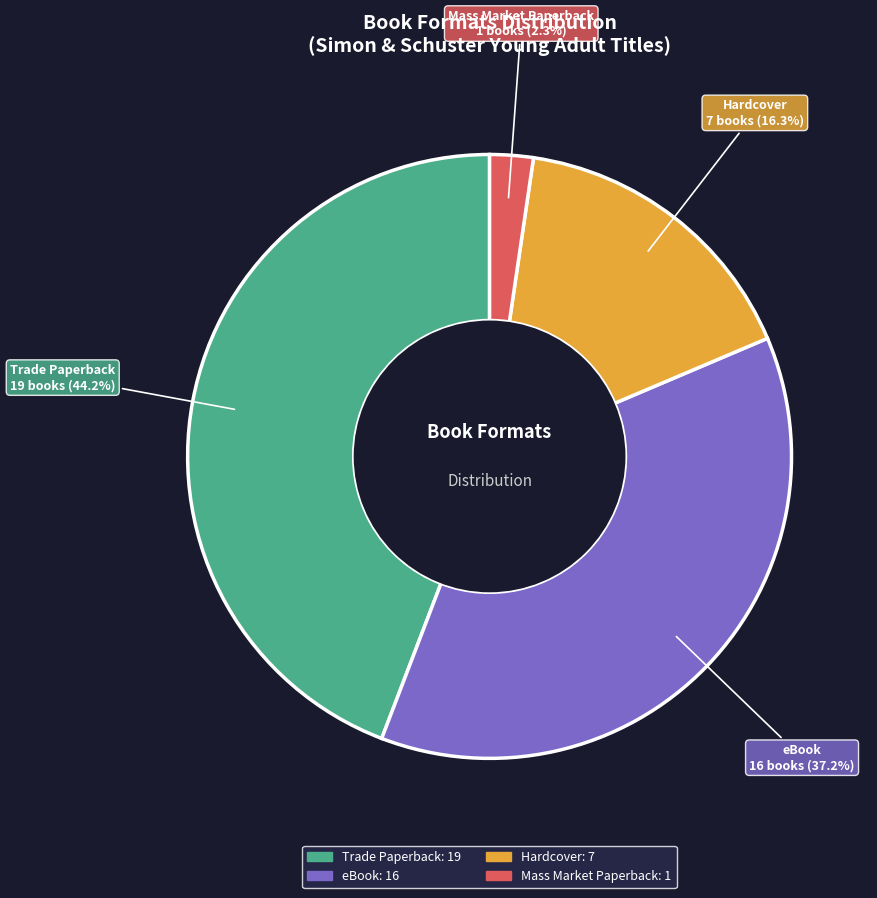

To the nearest percent, what portion does eBook represent?

37%